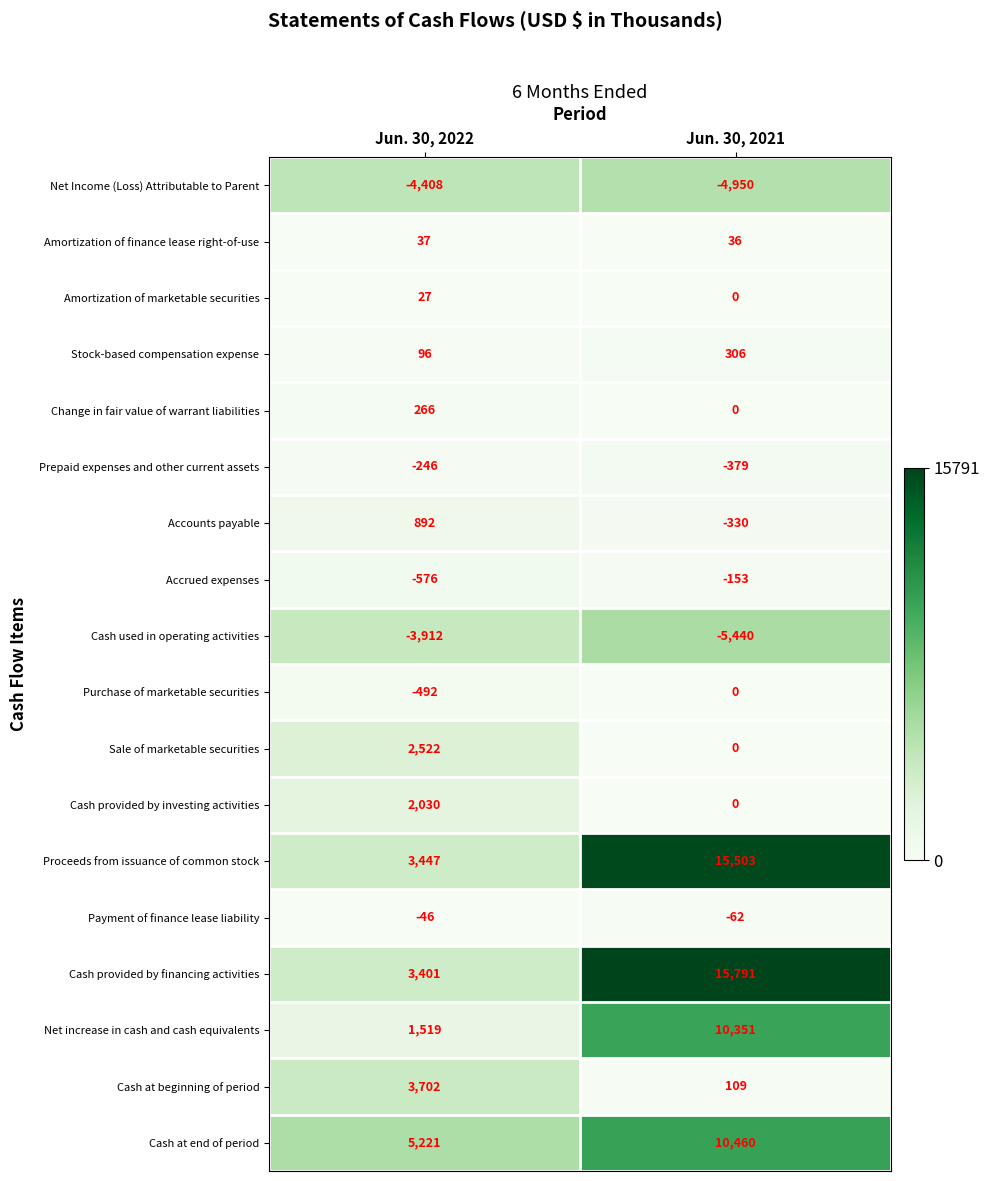

What is the sum of all Cash used in operating activities values?

-9352